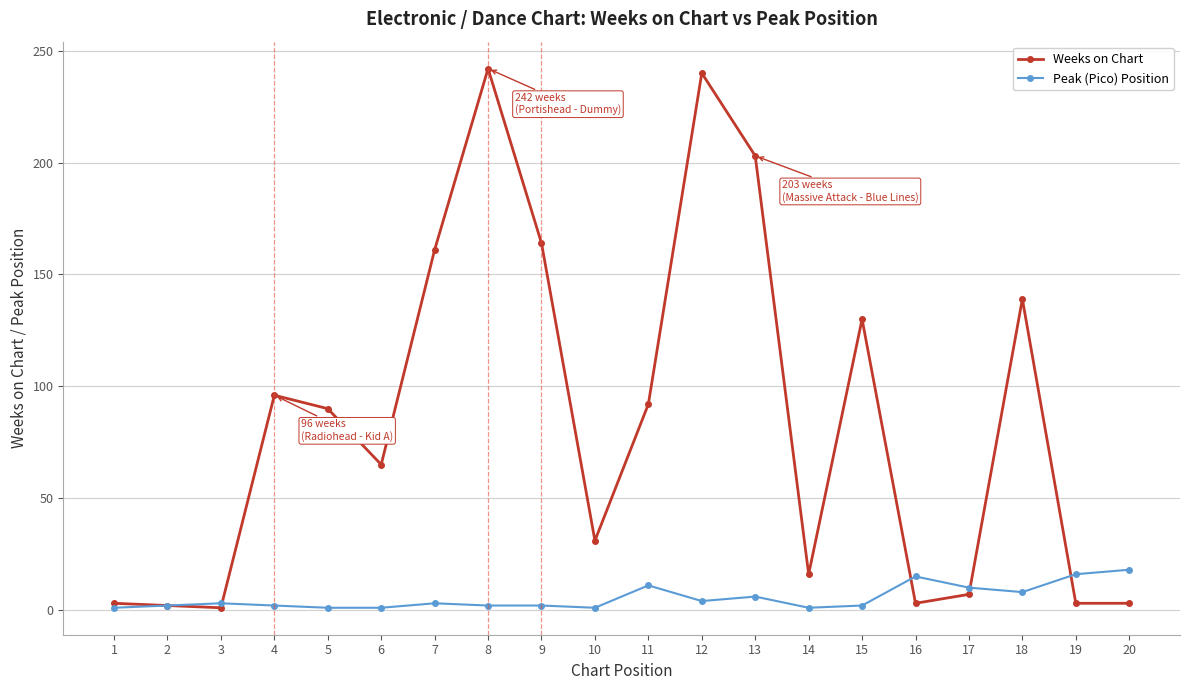

Is the value of Weeks on Chart at 7 greater than the value of Peak (Pico) Position at 12?

Yes